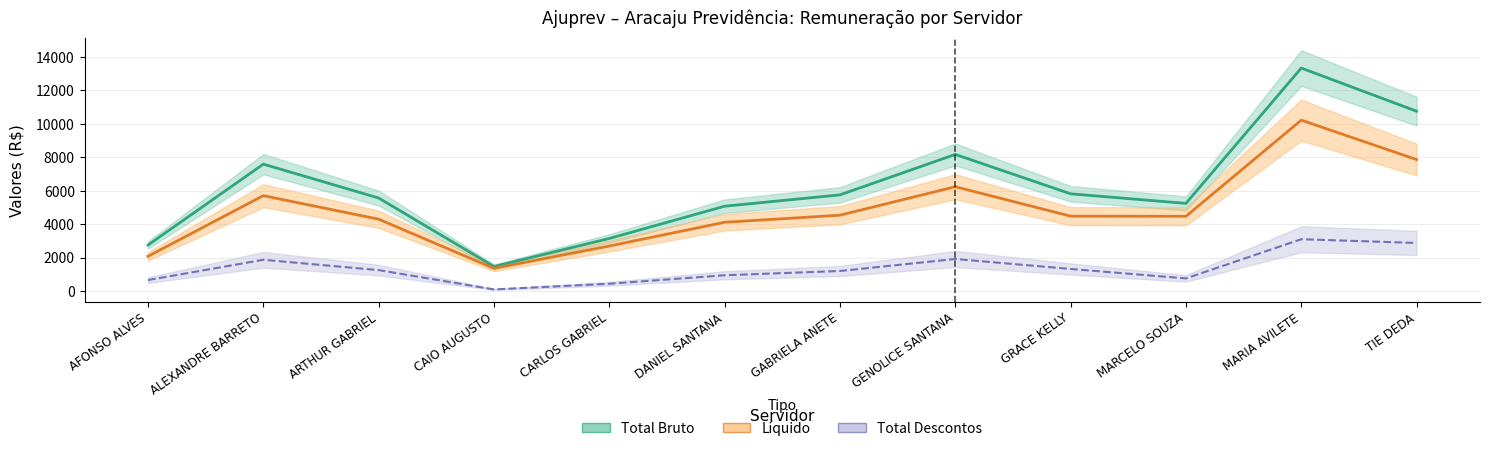

Does the chart display data point markers on the line(s)?

No